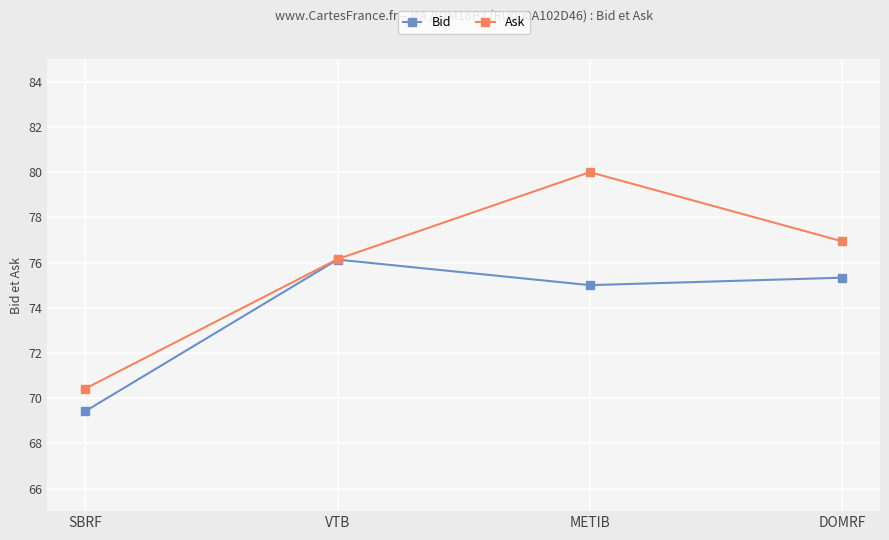

At which category does the chart reach its minimum across all series?

SBRF